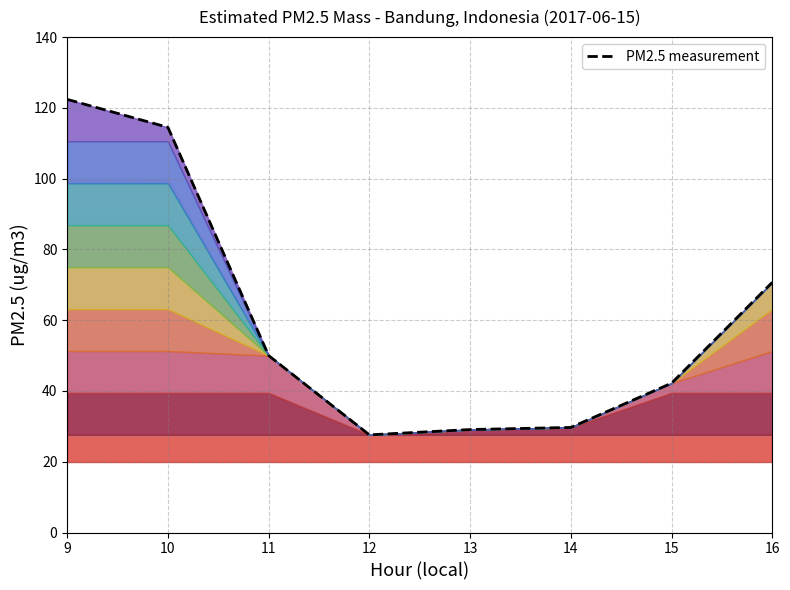

How many interior local valleys (lower than both neighbors) does the data have?

1